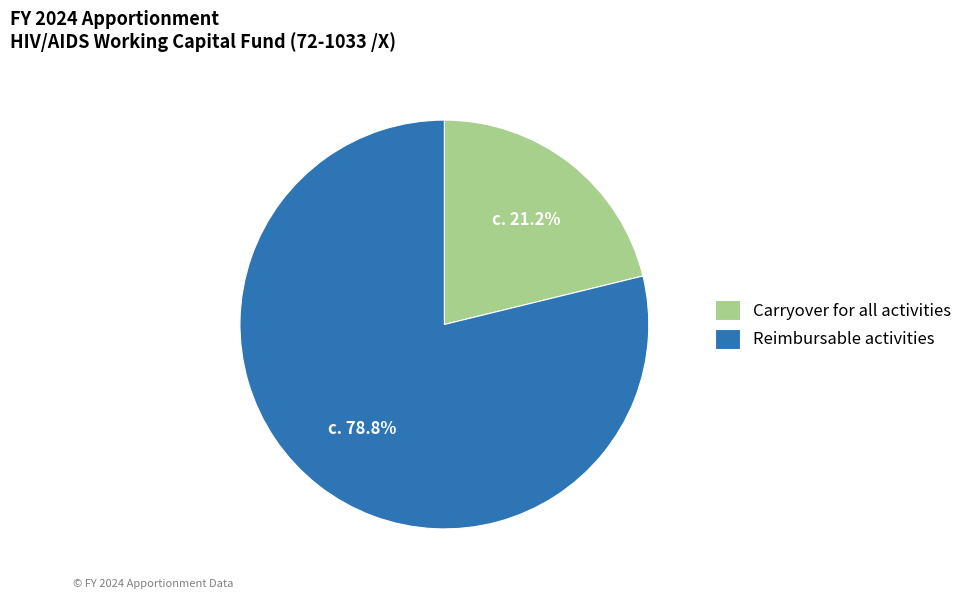

Count the number of slices in the pie.

2